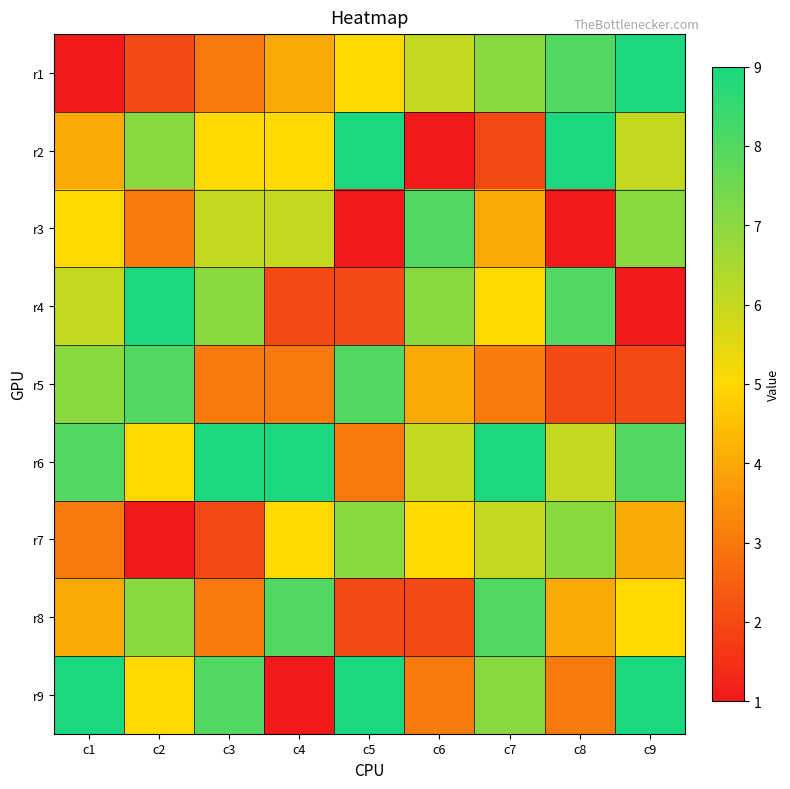

Reading left to right, extract all data points from this chart.

r1: c1=1	c2=2	c3=3	c4=4	c5=5	c6=6	c7=7	c8=8	c9=9
r2: c1=4	c2=7	c3=5	c4=5	c5=9	c6=1	c7=2	c8=9	c9=6
r3: c1=5	c2=3	c3=6	c4=6	c5=1	c6=8	c7=4	c8=1	c9=7
r4: c1=6	c2=9	c3=7	c4=2	c5=2	c6=7	c7=5	c8=8	c9=1
r5: c1=7	c2=8	c3=3	c4=3	c5=8	c6=4	c7=3	c8=2	c9=2
r6: c1=8	c2=5	c3=9	c4=9	c5=3	c6=6	c7=9	c8=6	c9=8
r7: c1=3	c2=1	c3=2	c4=5	c5=7	c6=5	c7=6	c8=7	c9=4
r8: c1=4	c2=7	c3=3	c4=8	c5=2	c6=2	c7=8	c8=4	c9=5
r9: c1=9	c2=5	c3=8	c4=1	c5=9	c6=3	c7=7	c8=3	c9=9